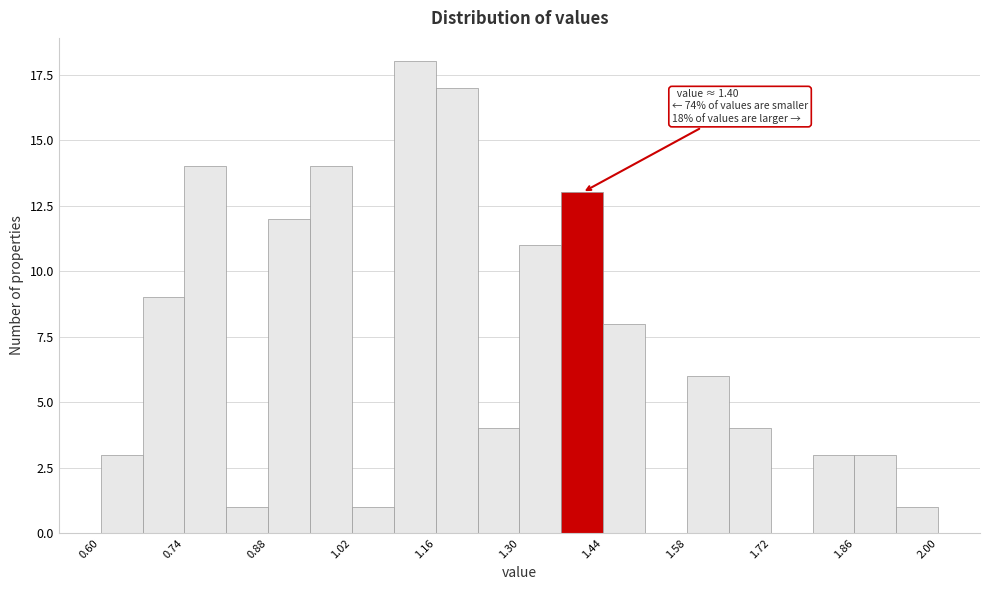

Read against the x-axis, roughly where is the centre of the tallest bar?

1.12